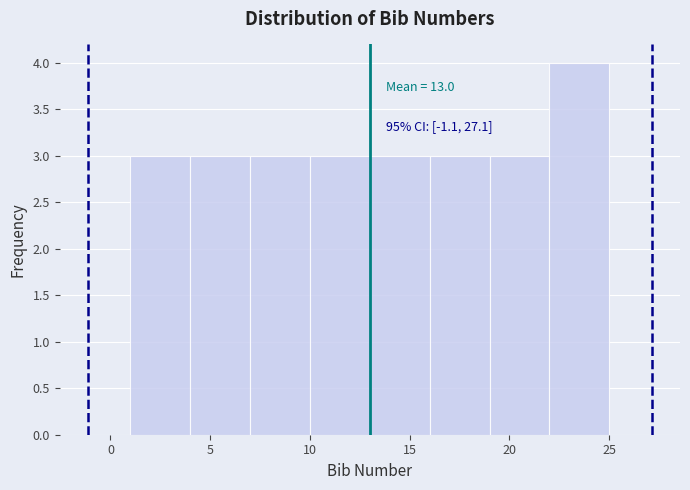

Over which range of the x-axis is the bar tallest?

22 to 25